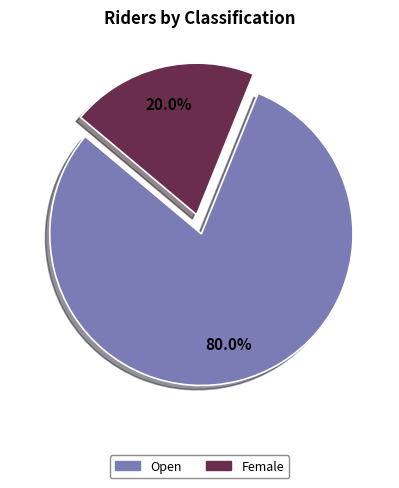

What is the ratio of the value at Open to the value at Female?

4.0